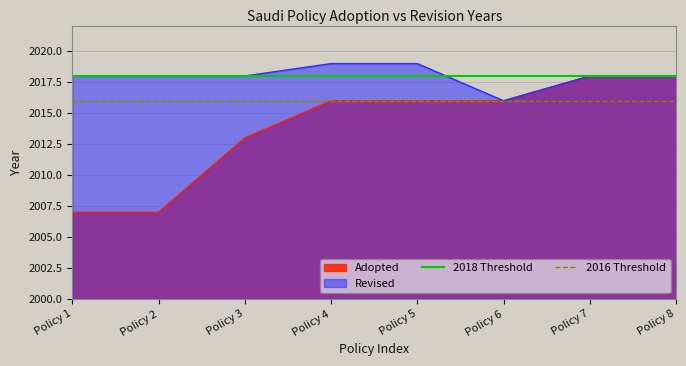

The value of Revised at Policy 3 is 2018. True or false?

True